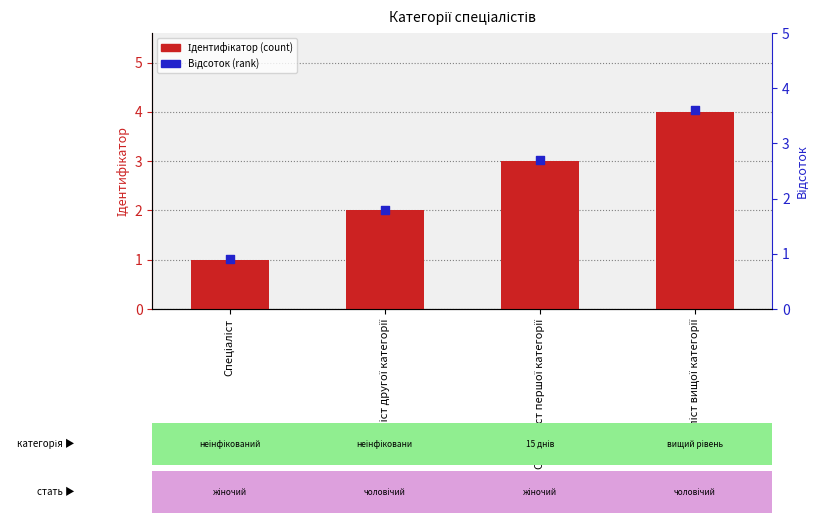

Is the value of Ідентифікатор at Спеціаліст першої категорії greater than the value of Відсоток at Спеціаліст другої категорії?

Yes